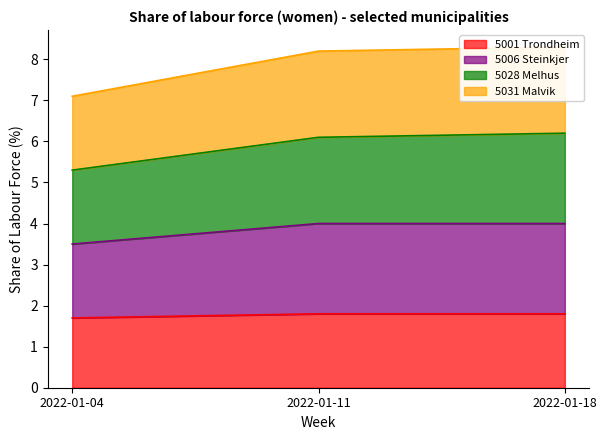

Is it true that 5001 Trondheim equals 2.4 at 2022-01-11?

False